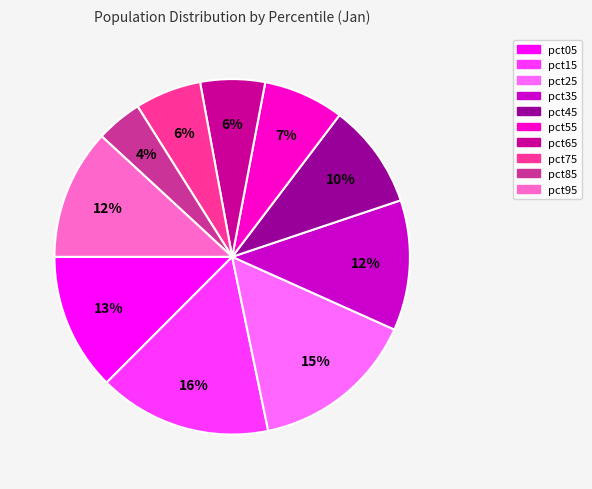

Is there a majority slice in this chart?

No